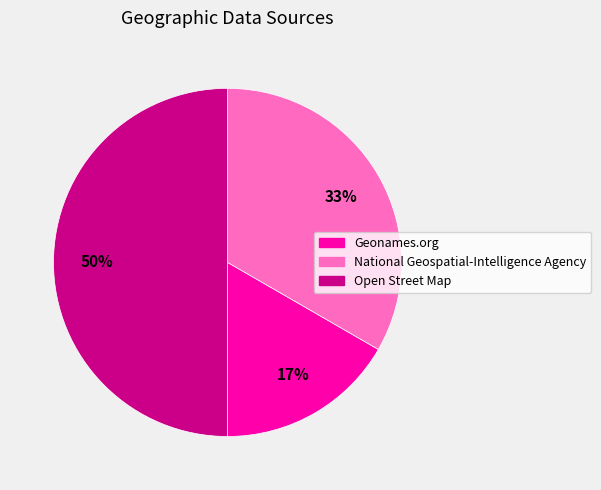

Rank the categories by value from lowest to highest.

Geonames.org, National Geospatial-Intelligence Agency, Open Street Map